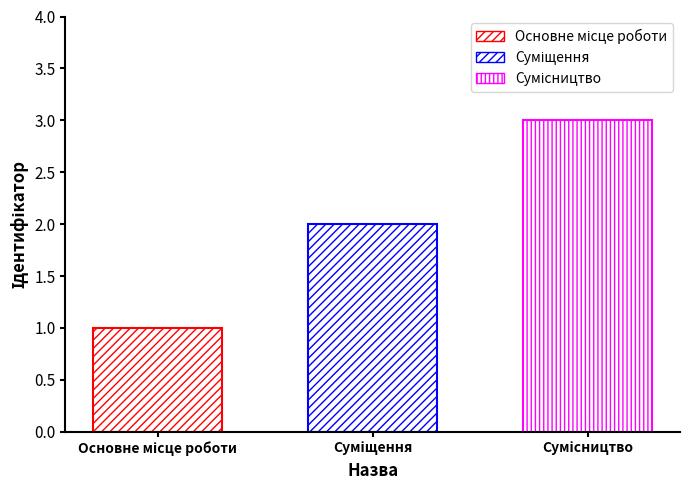

Reading right to left, what are all the values shown in this chart?

3	2	1